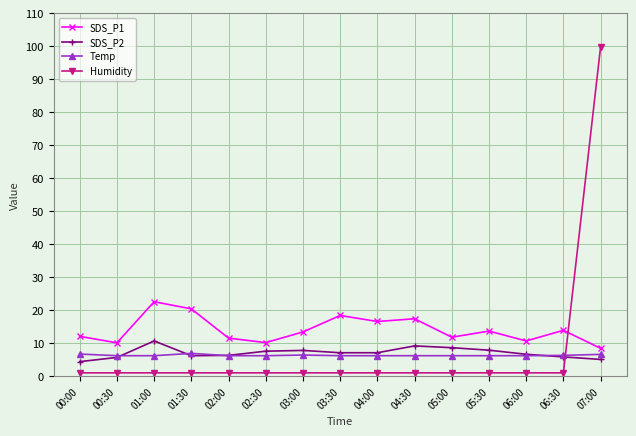

True or false: Temp and SDS_P1 cross at least once.

False